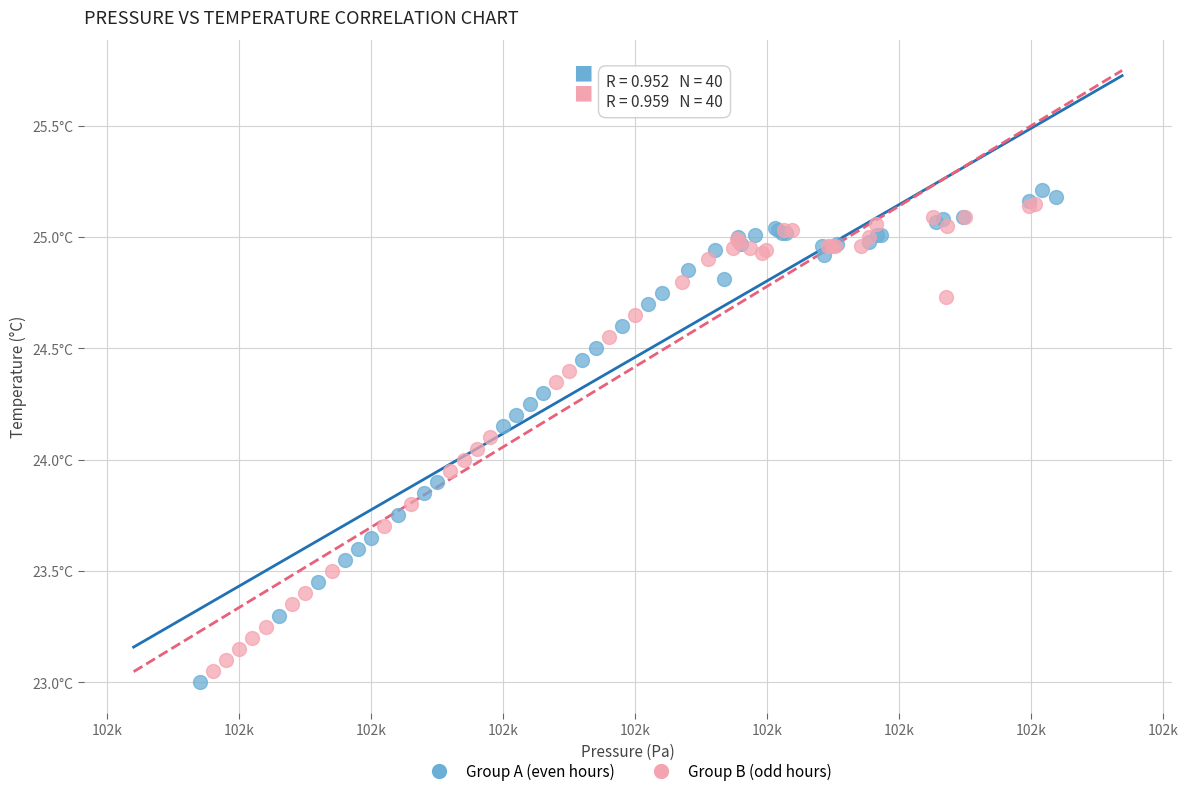

Which series has the widest spread of Y values?

Group A (even hours)